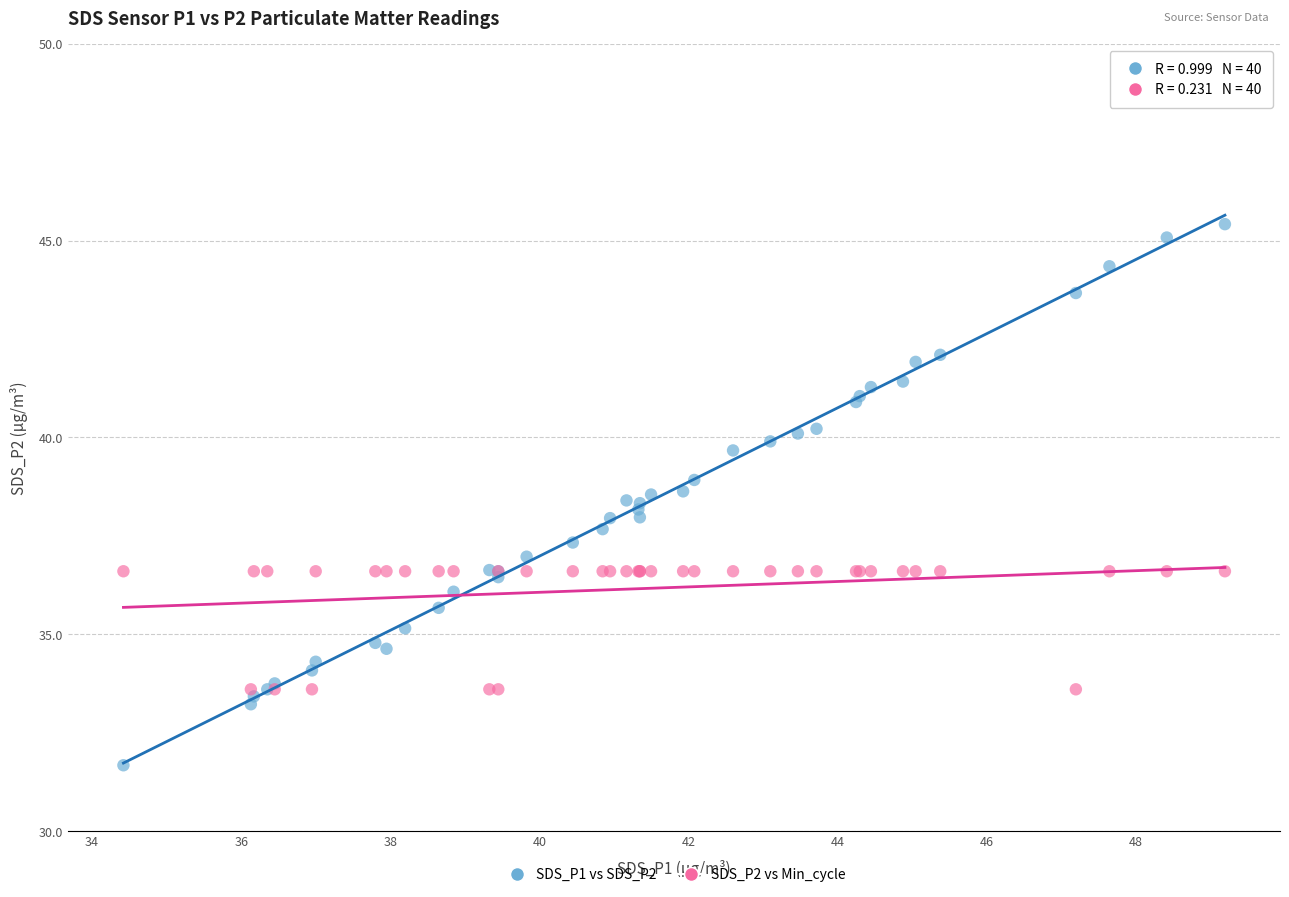

Which series has the widest spread of Y values?

SDS_P1 vs SDS_P2